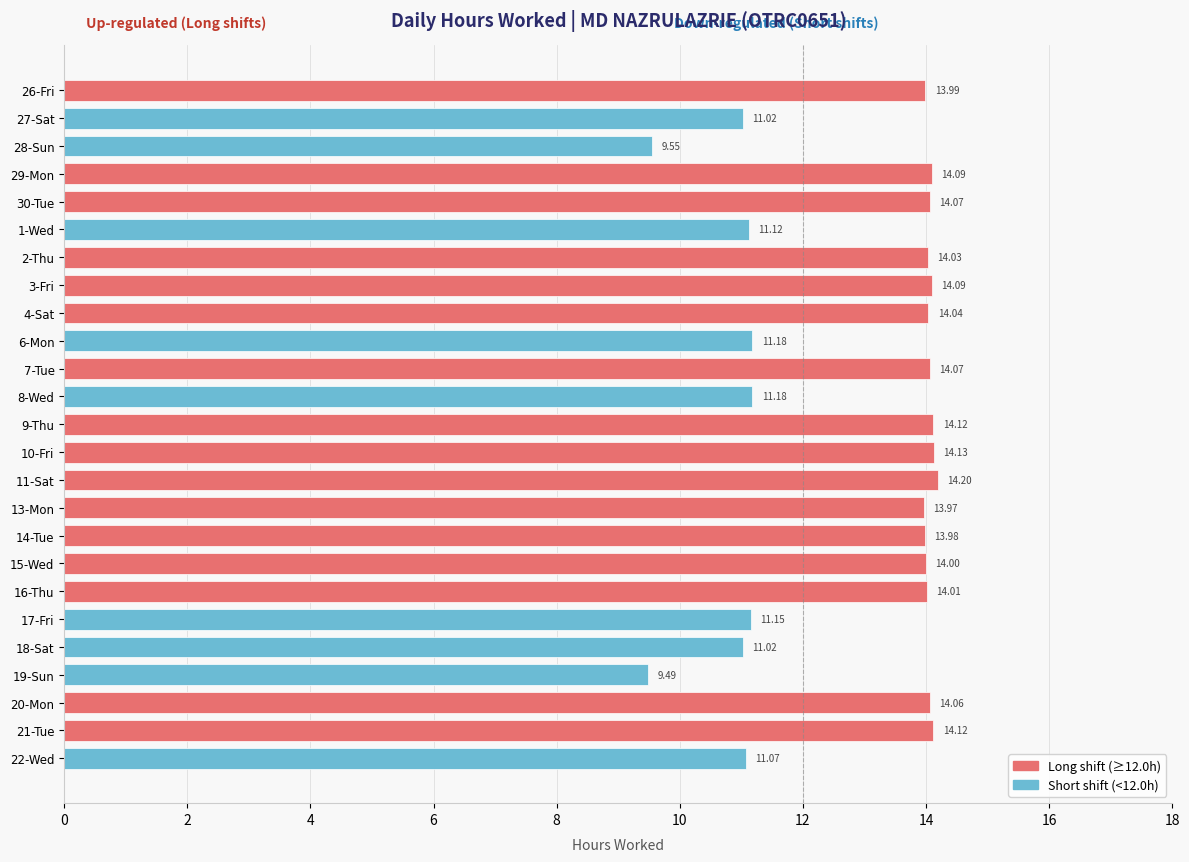

What is the sum of all values?

321.8